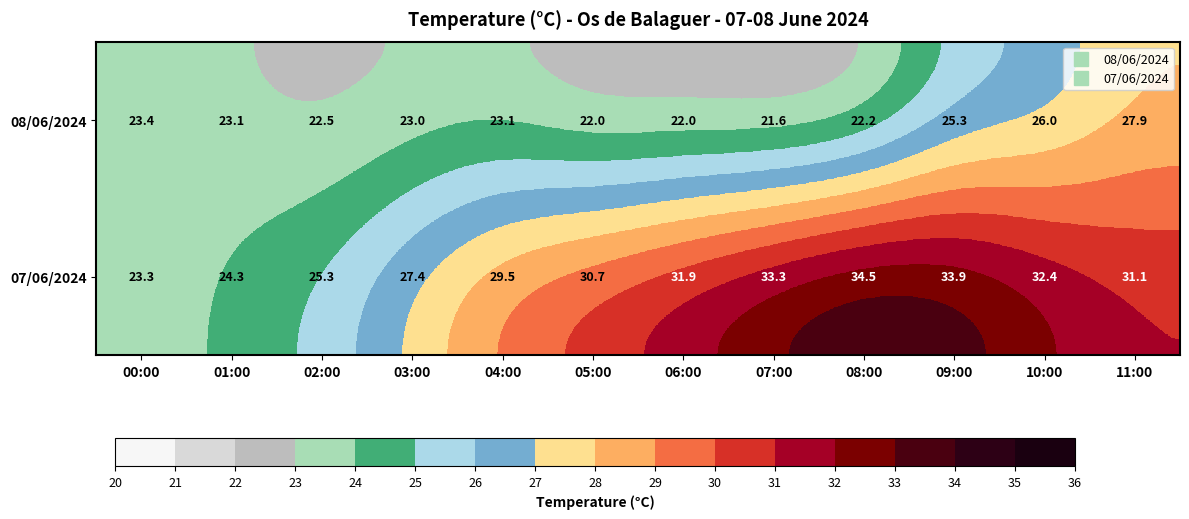

What is the total value across all series at 08:00?

56.7